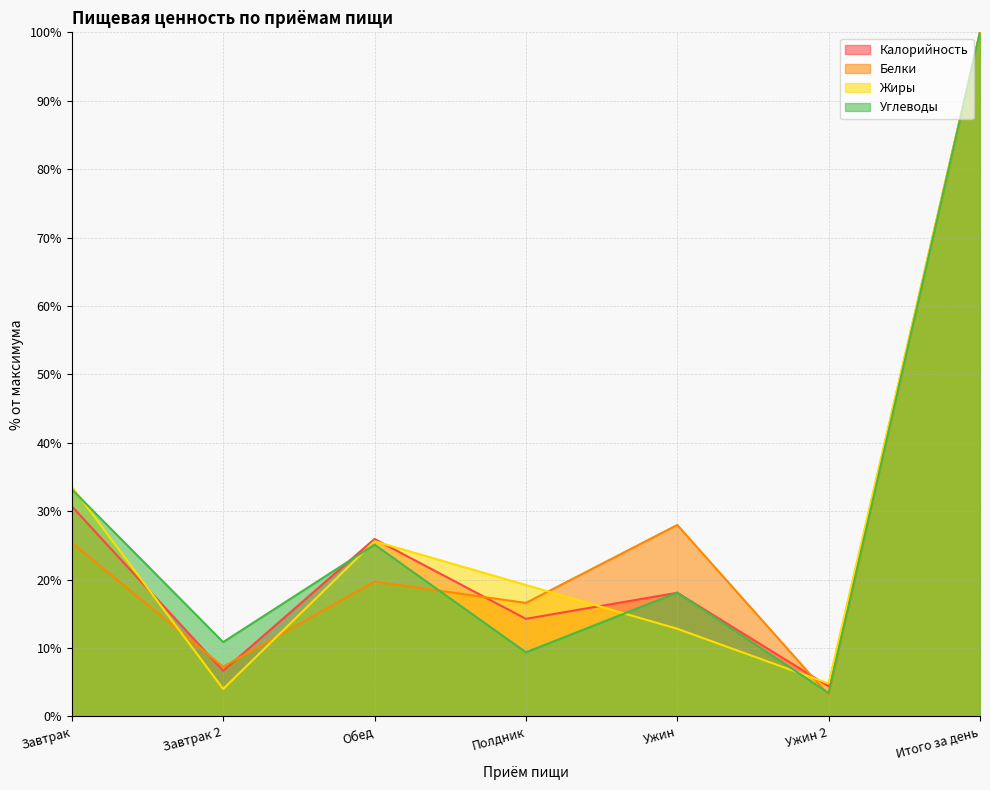

Which label corresponds to the smallest value in the chart?

Ужин 2